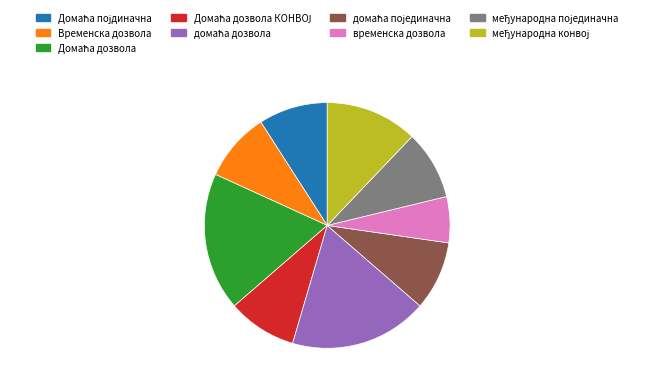

Which category has the smallest portion of the pie?

временска дозвола